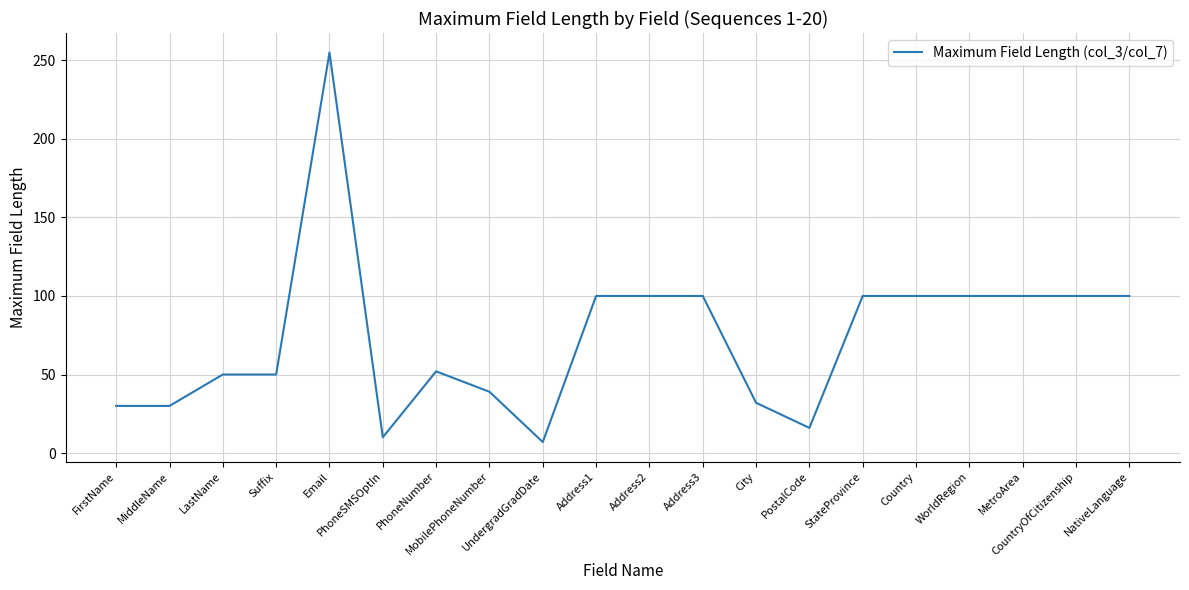

Between PhoneNumber and Email, which is larger?

Email